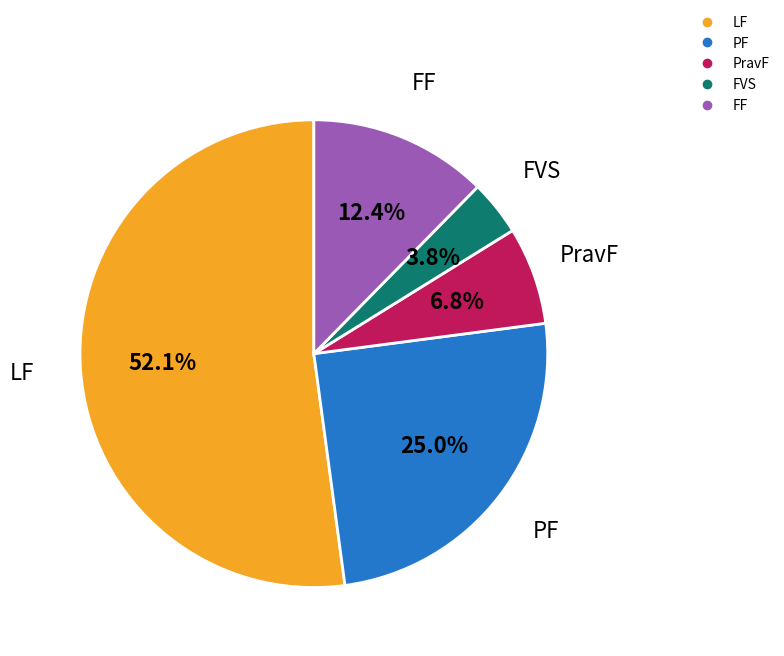

To the nearest percent, what percentage of the pie is FVS?

4%